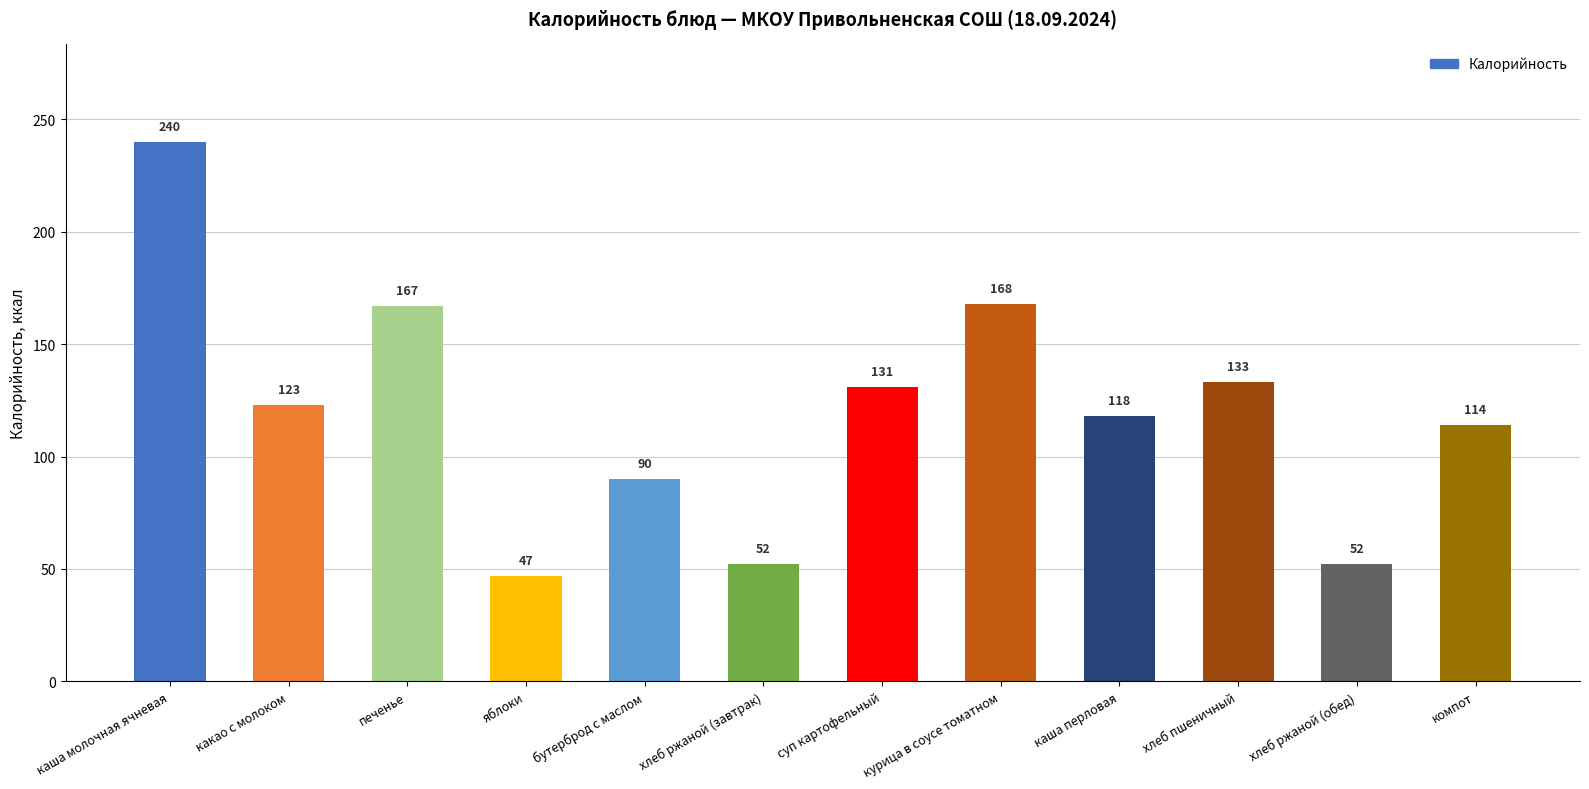

Approximately how many times larger is the value at яблоки compared to курица в соусе томатном?

0.3